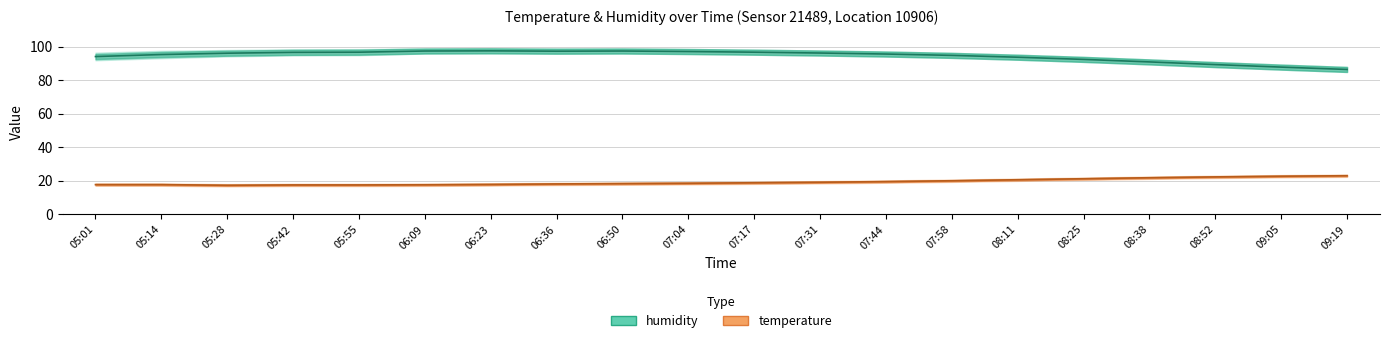

What is the sum of the humidity_upper values at 07:17 and 05:55?

196.9